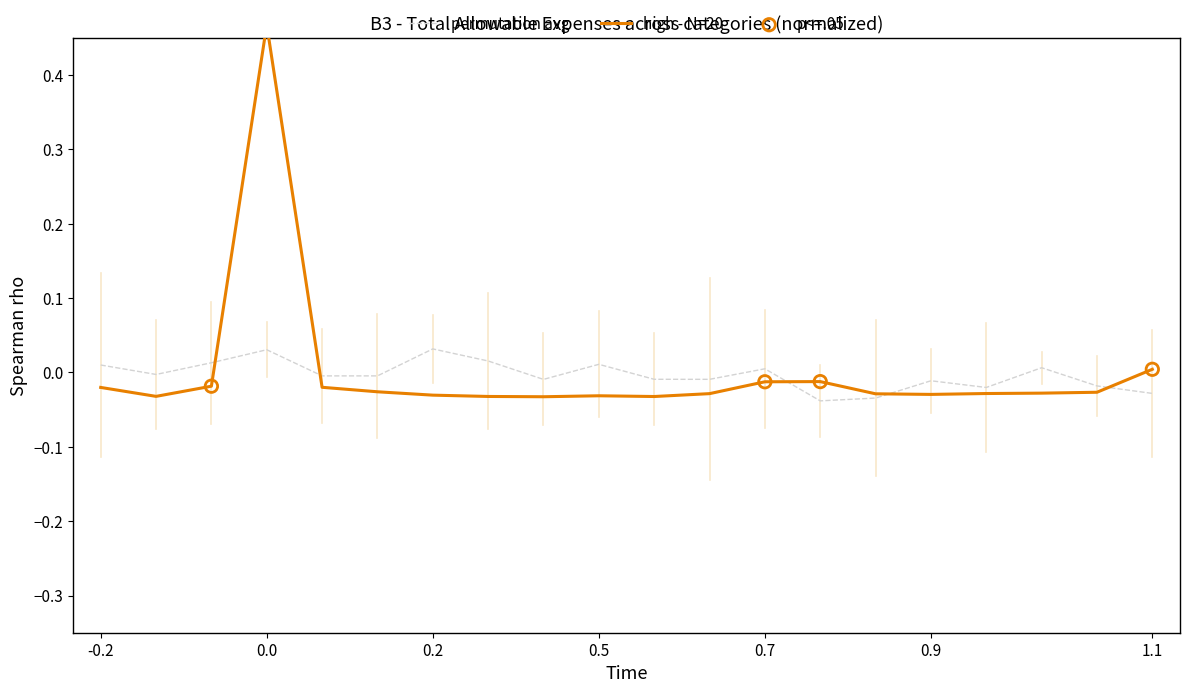

Is it true that permutation avg equals 0.0 at 0.7?

True